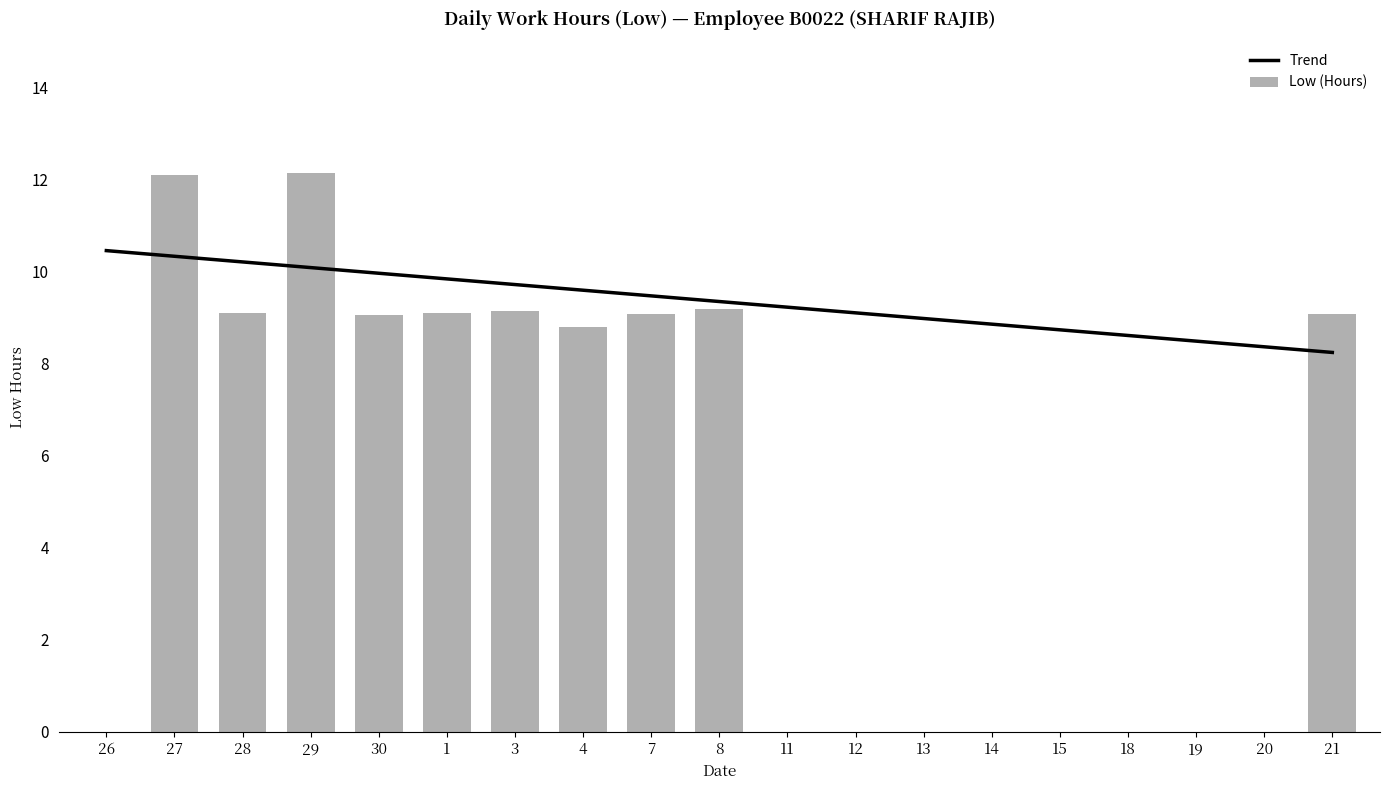

What is the average value of the Low (Hours) series?

5.1